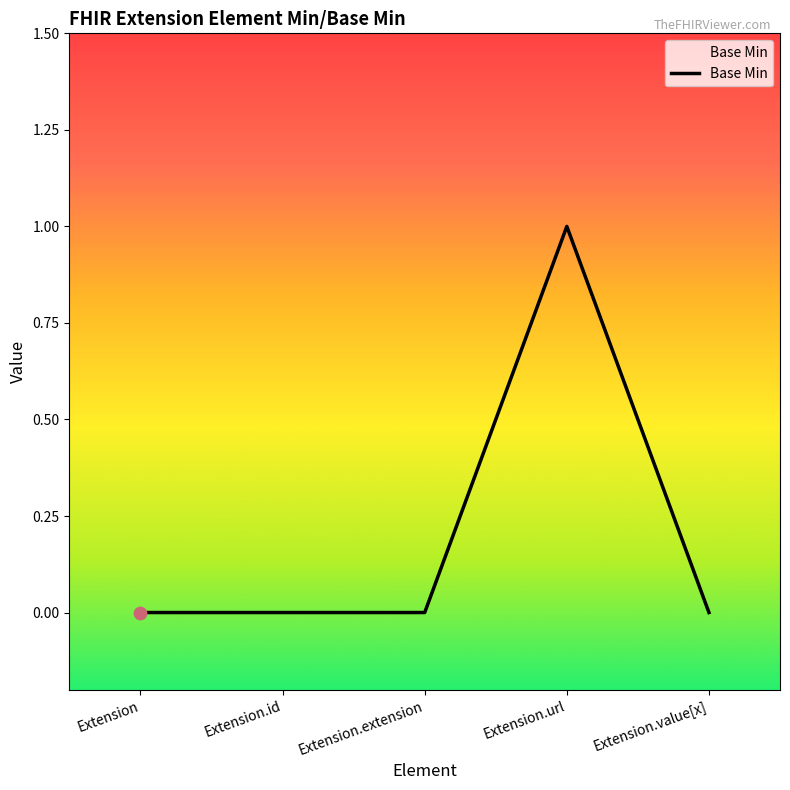

Which has a higher value, Extension.url or Extension.value[x]?

Extension.url